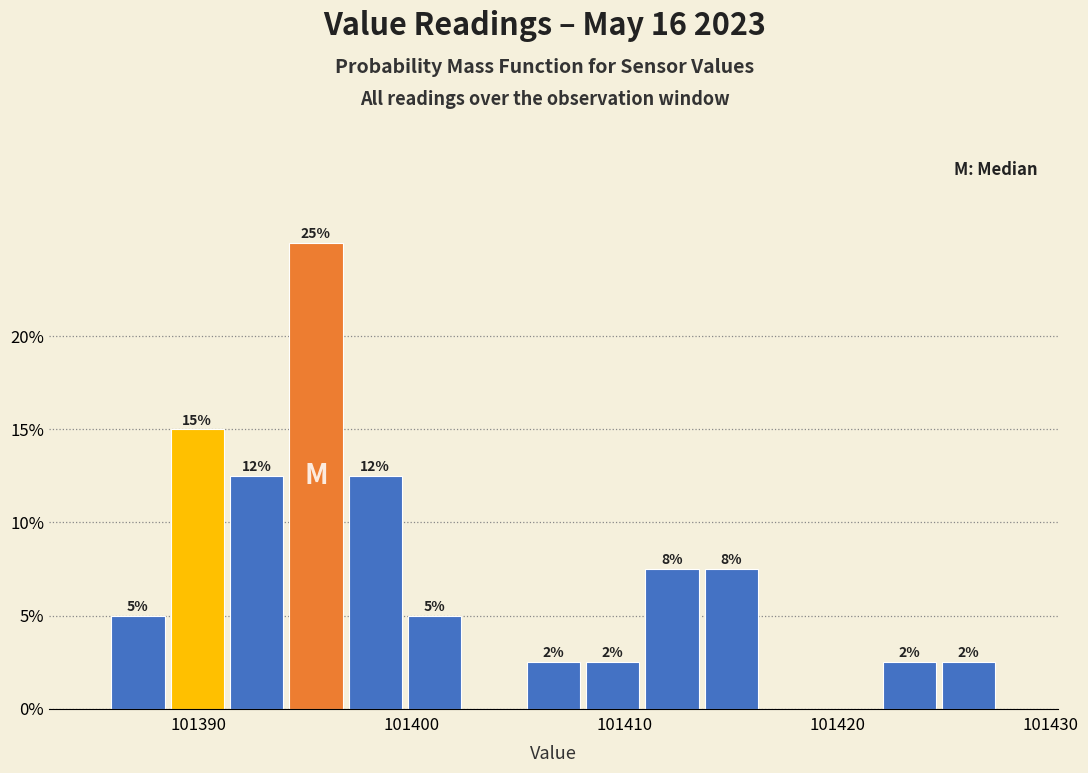

Around what value on the x-axis is the tallest bar? Give the approximate position of its centre, as read against the axis.

101396